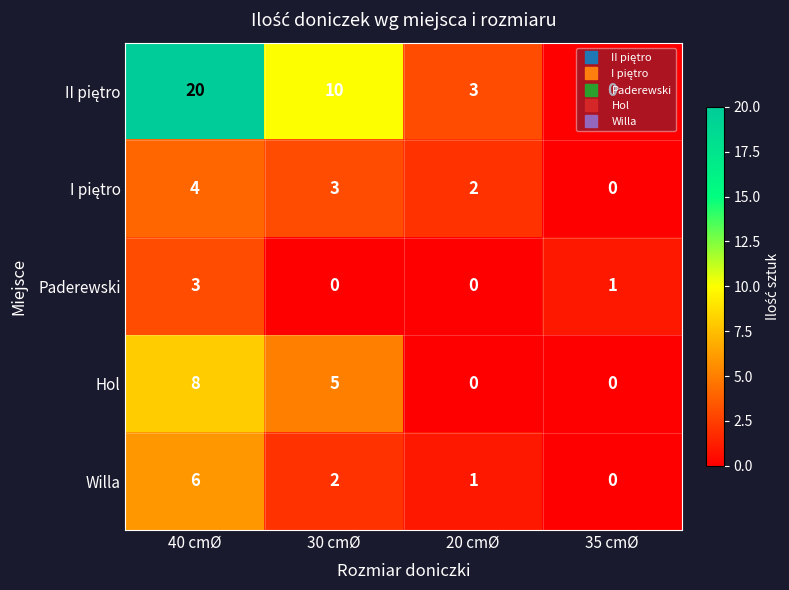

What is the difference between the highest and lowest values at 30 cmØ?

10